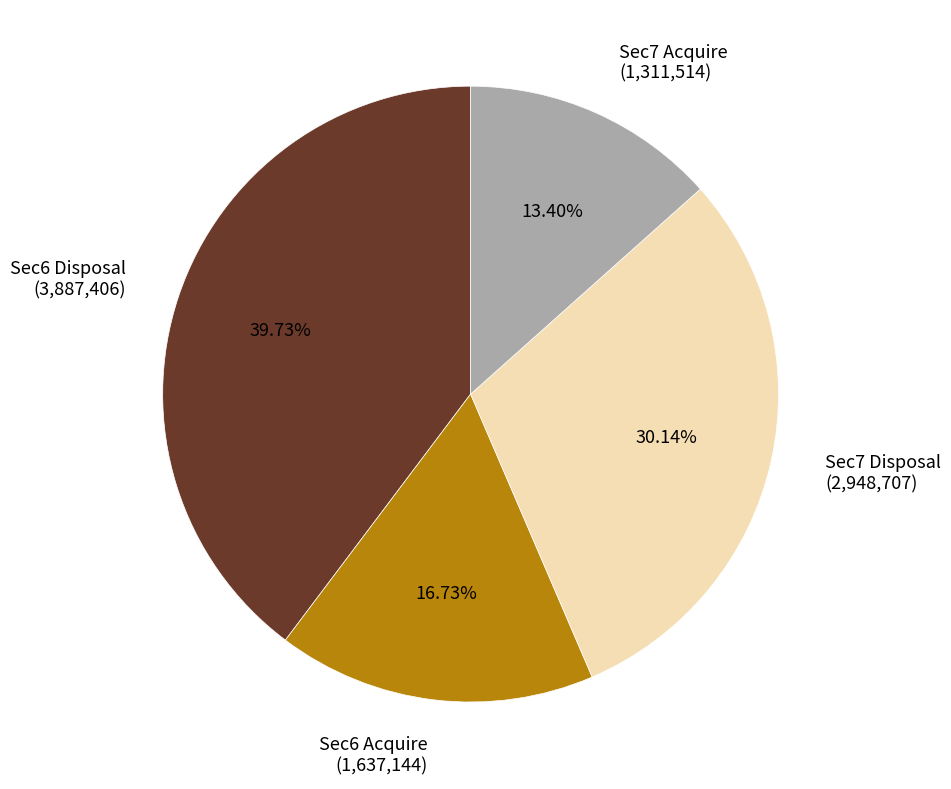

What is the ratio of the value at Sec6 Disposal (3,887,406) to the value at Sec7 Acquire (1,311,514)?

3.0